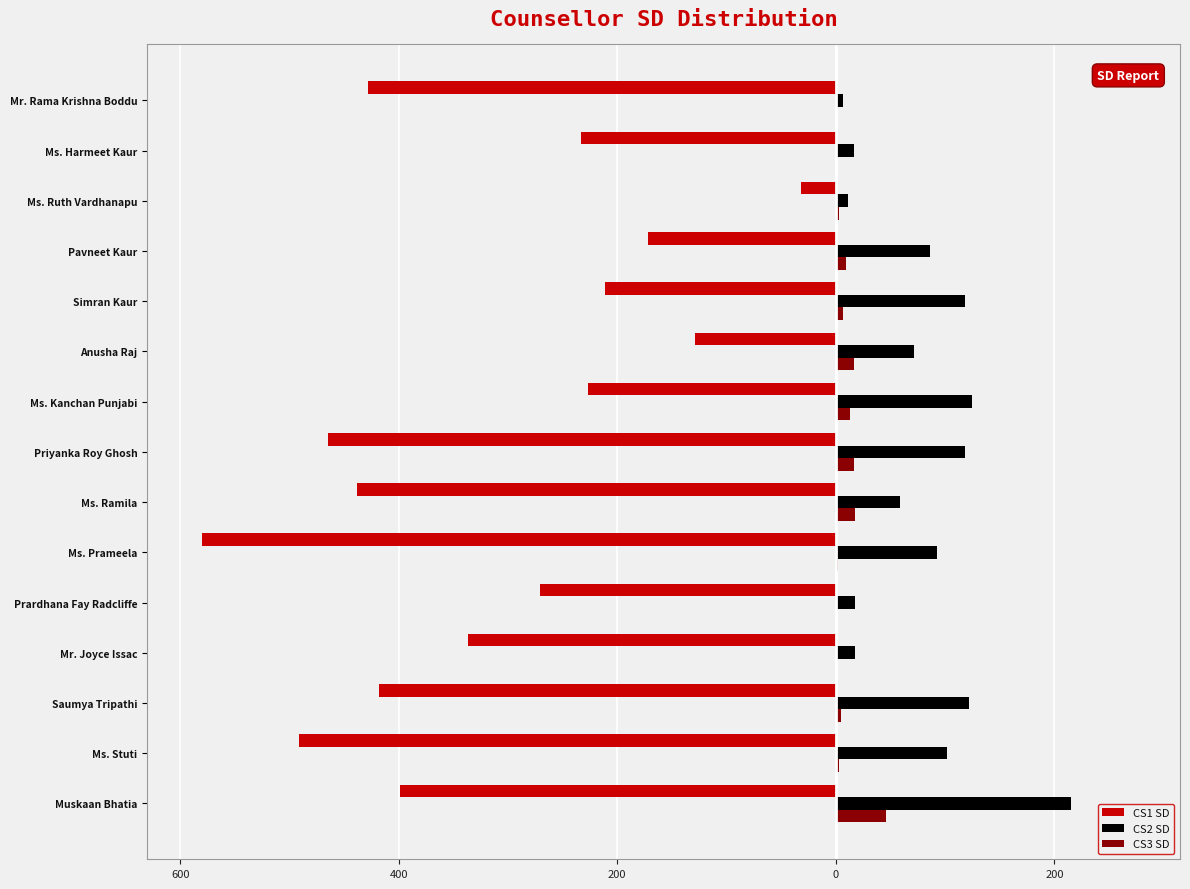

Reading left to right, transcribe all the data shown in this chart.

CS1 SD: -399	-491	-418	-337	-271	-580	-438	-465	-227	-129	-211	-172	-32	-233	-428
CS2 SD: 215	102	122	18	18	93	59	118	125	72	118	86	11	17	7
CS3 SD: 46	3	5	0	0	2	18	17	13	17	7	9	3	1	0